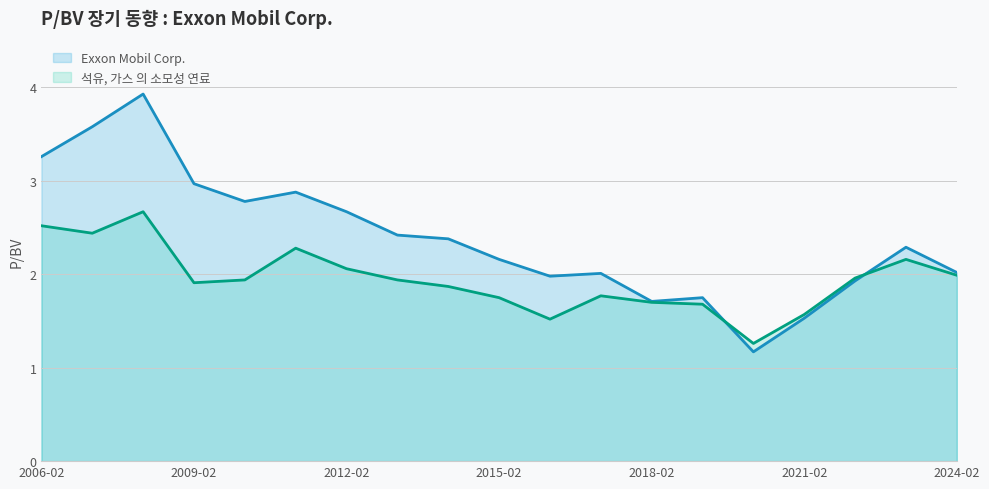

Which category has the lowest value in the Exxon Mobil Corp. series?

2020-02